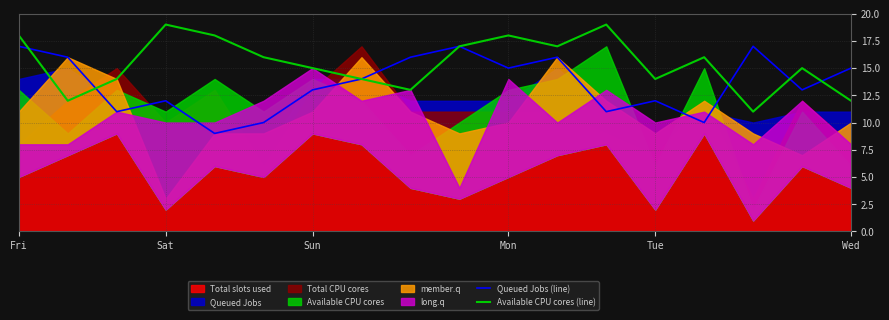

What is the maximum value for Available CPU cores (line)?

19